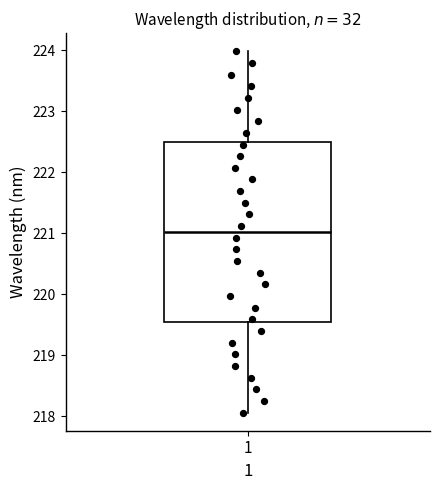

Read this box plot against the y-axis: the position of the median line, the range covered by the box, and the ends of both whiskers. The values are not printed on the chart, so give them approximately, as read against the axis.

median 221.0, box 219.5 to 222.5, whiskers 218.1 to 224.0